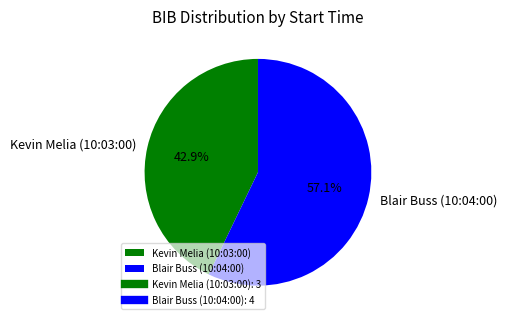

How many segments does this pie chart have?

2